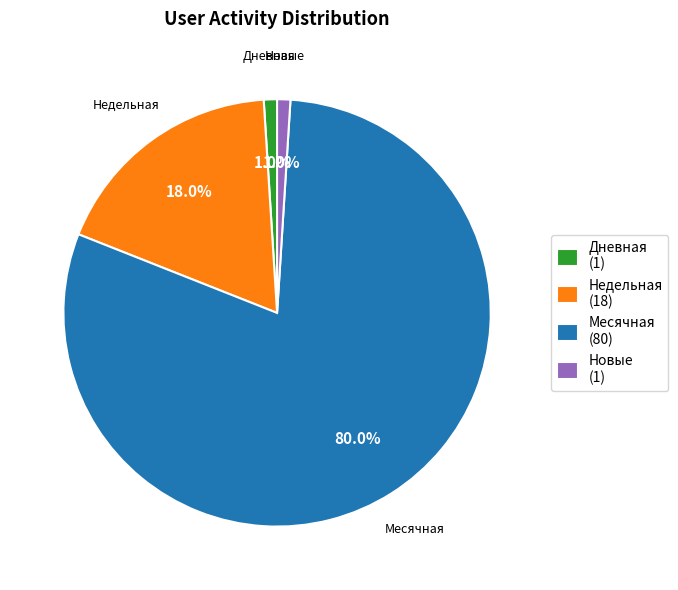

How many slices are in this pie chart?

4